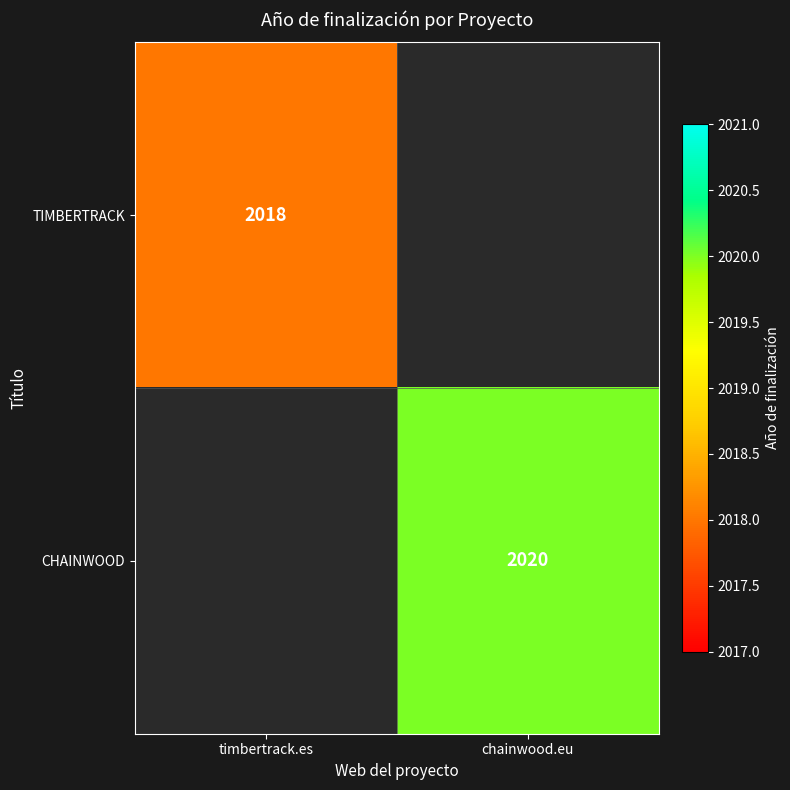

Which label corresponds to the smallest value in the chart?

timbertrack.es